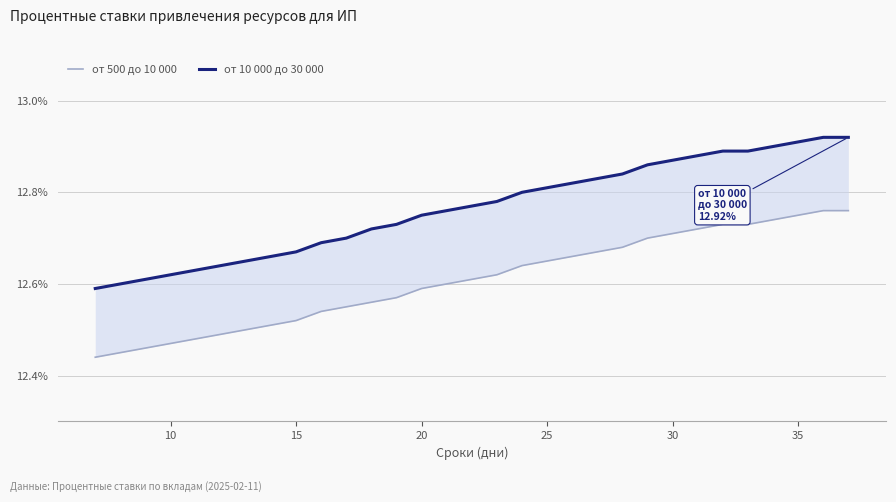

True or false: от 500 до 10 000 has more than 1 points higher than both neighbors.

False